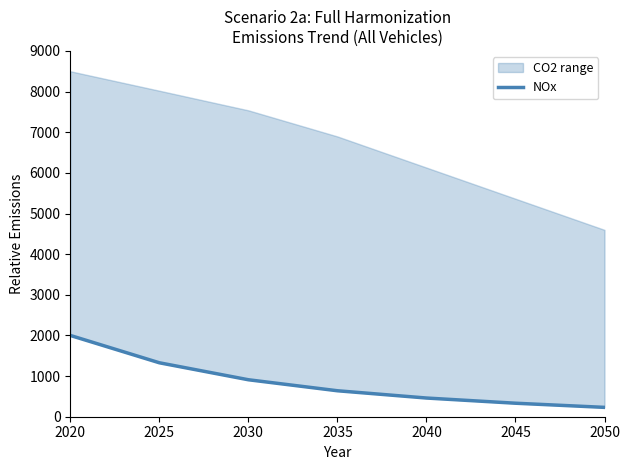

What is the smallest value displayed?

230.0